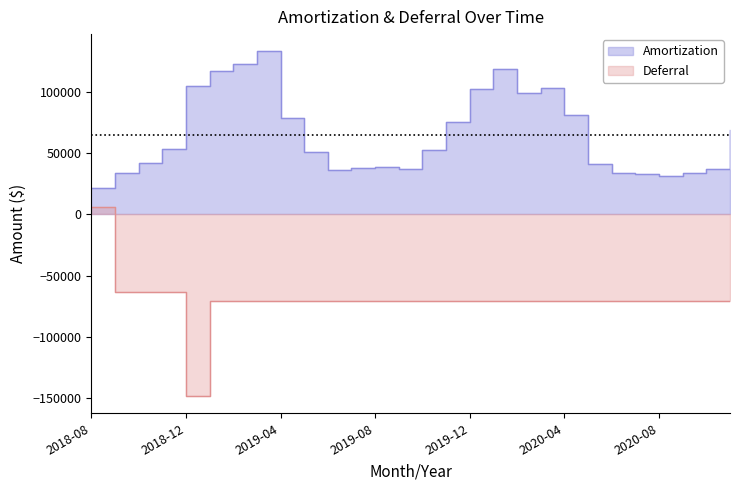

What value does the Amortization series have at 2020-10?

37320.1